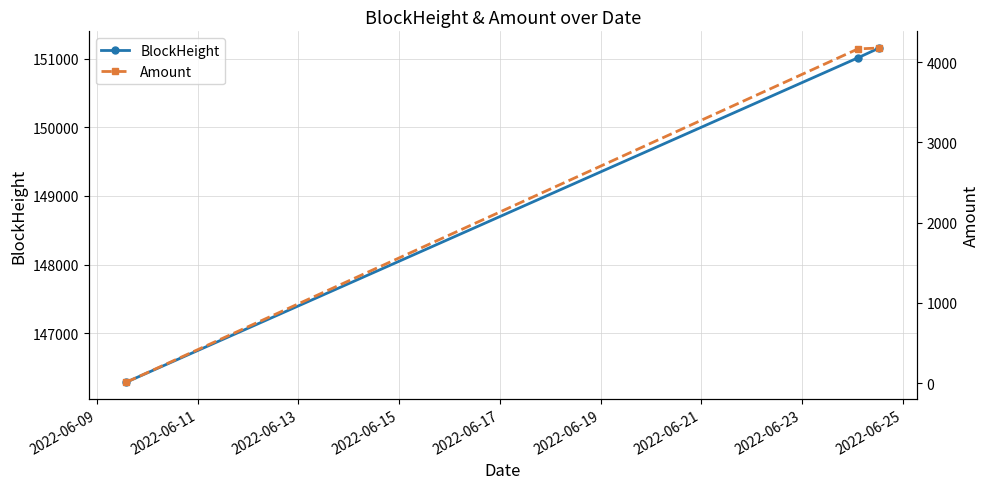

What is the value of the BlockHeight point at the 2nd from the left?

151016